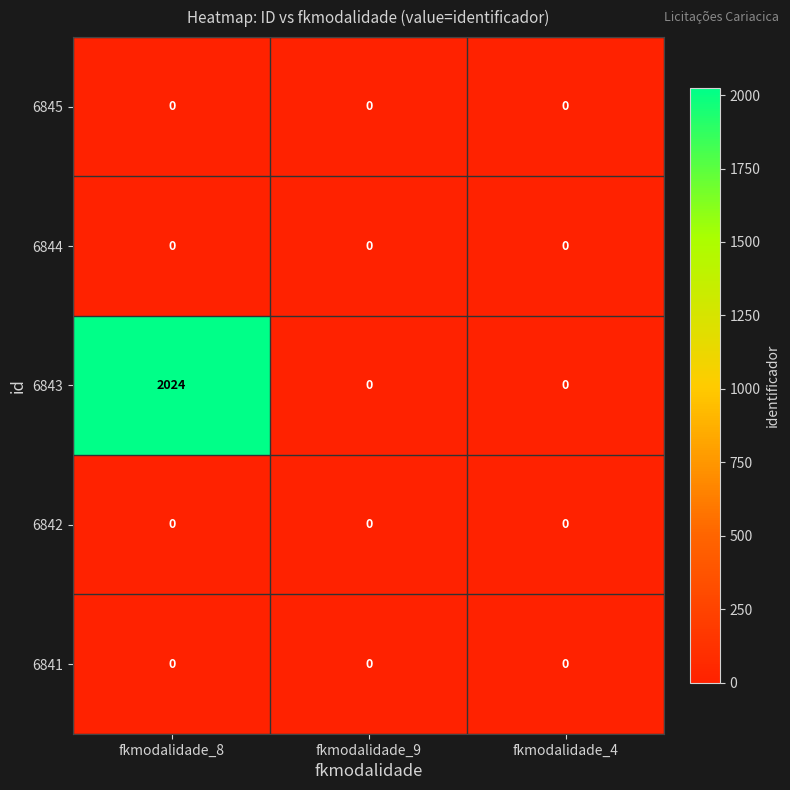

What is the maximum value shown in the chart?

2024